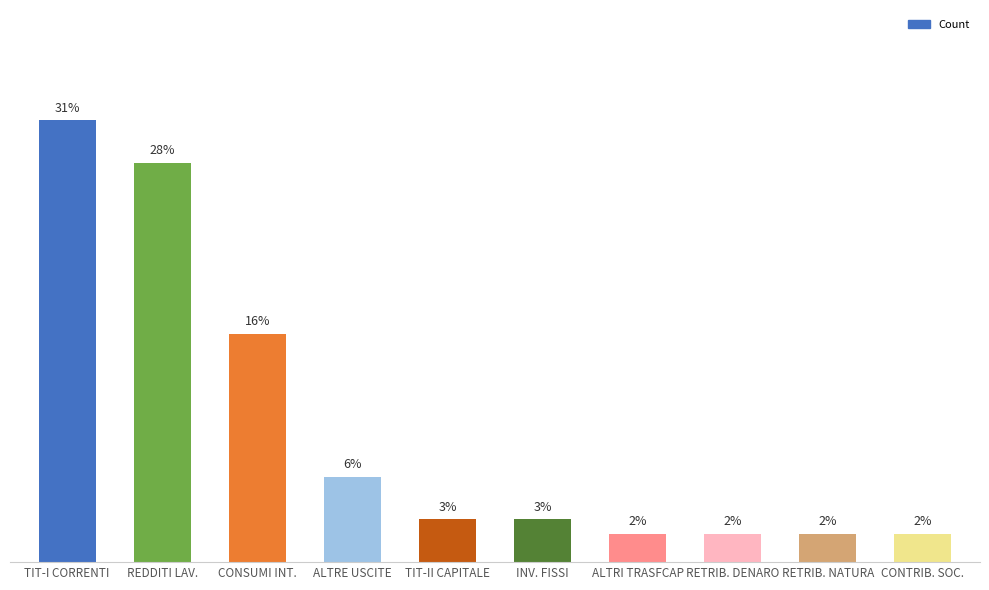

What is the label of the 4th bar from the right?

ALTRI TRASFCAP